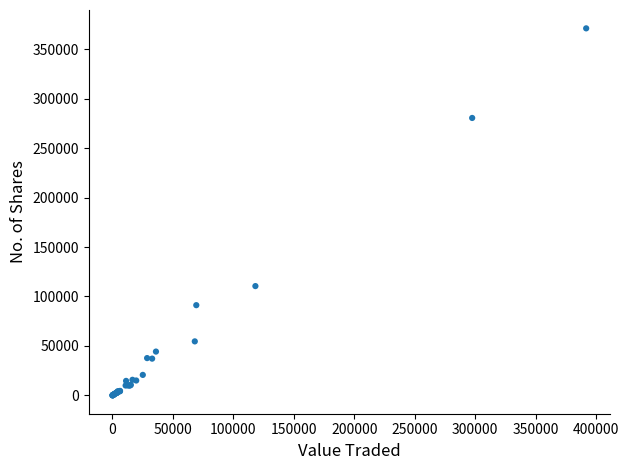

What Y value in the scatter plot is closest to 185540?

110500